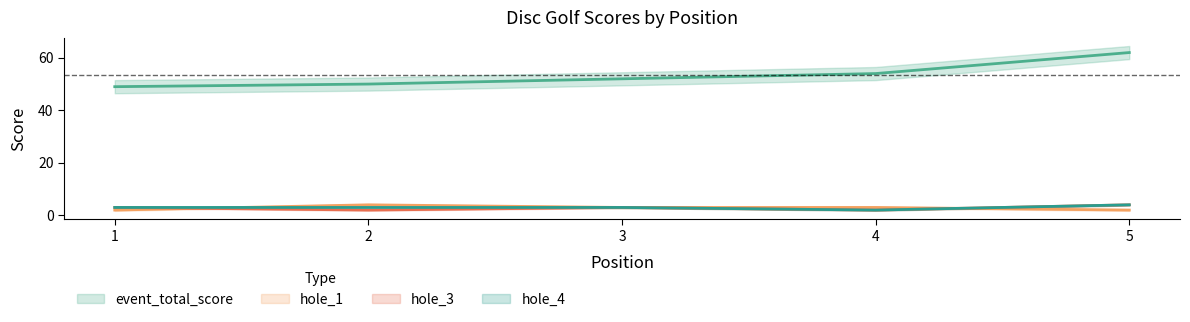

Does the chart have visible grid lines?

No